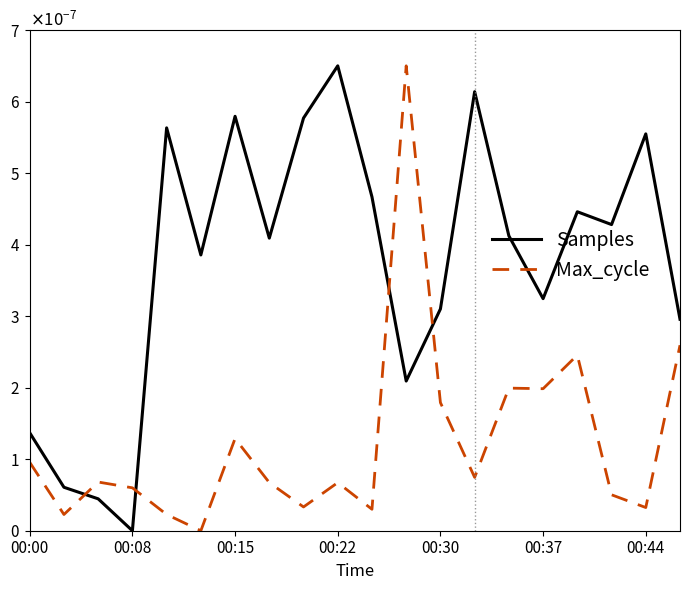

What are all the series names shown in the legend?

Samples, Max_cycle